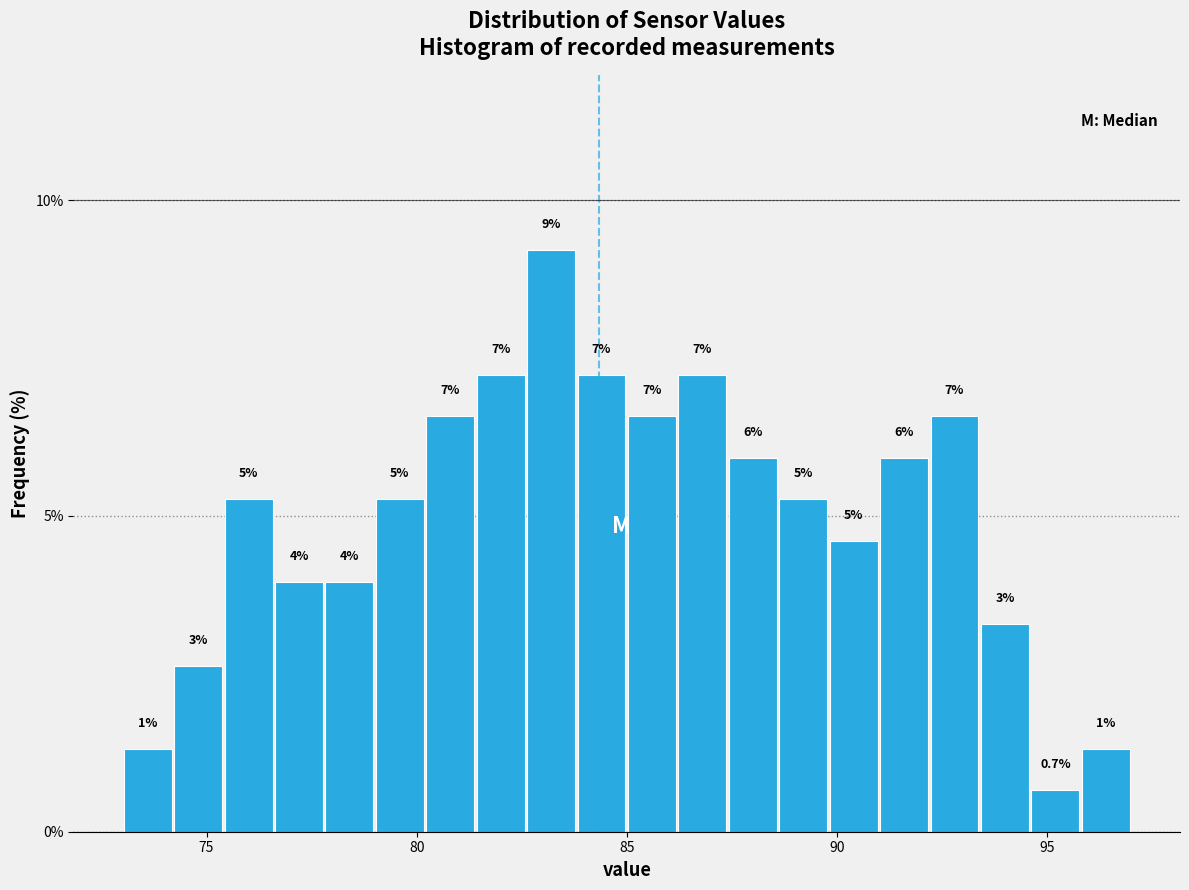

Around what value on the x-axis is the tallest bar? Give the approximate position of its centre, as read against the axis.

83.0